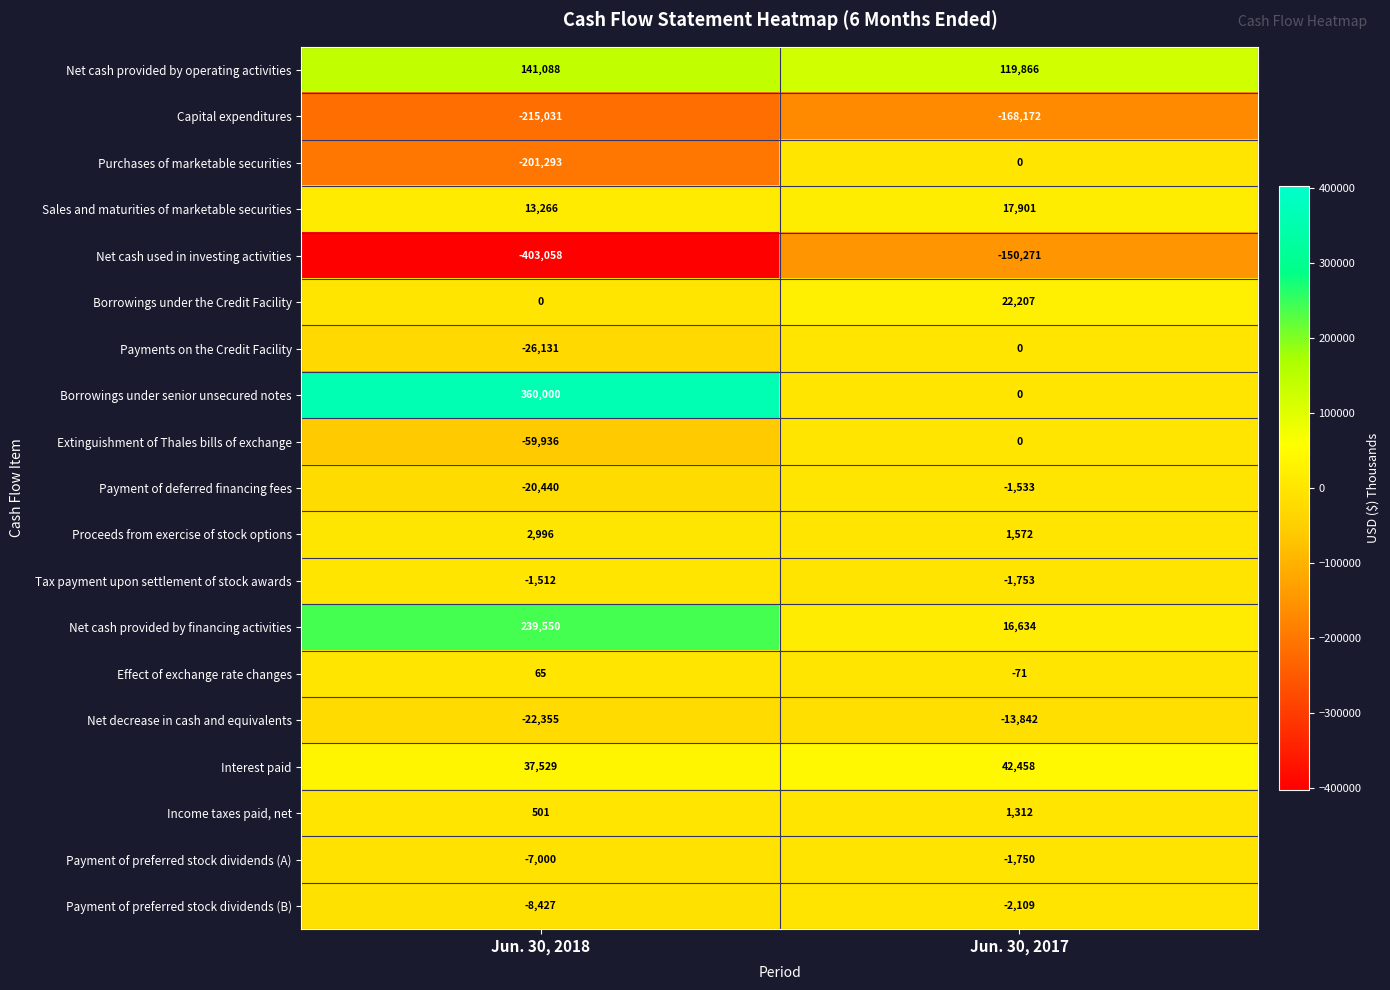

Is it true that Net cash used in investing activities equals -221703 at Jun. 30, 2017?

False